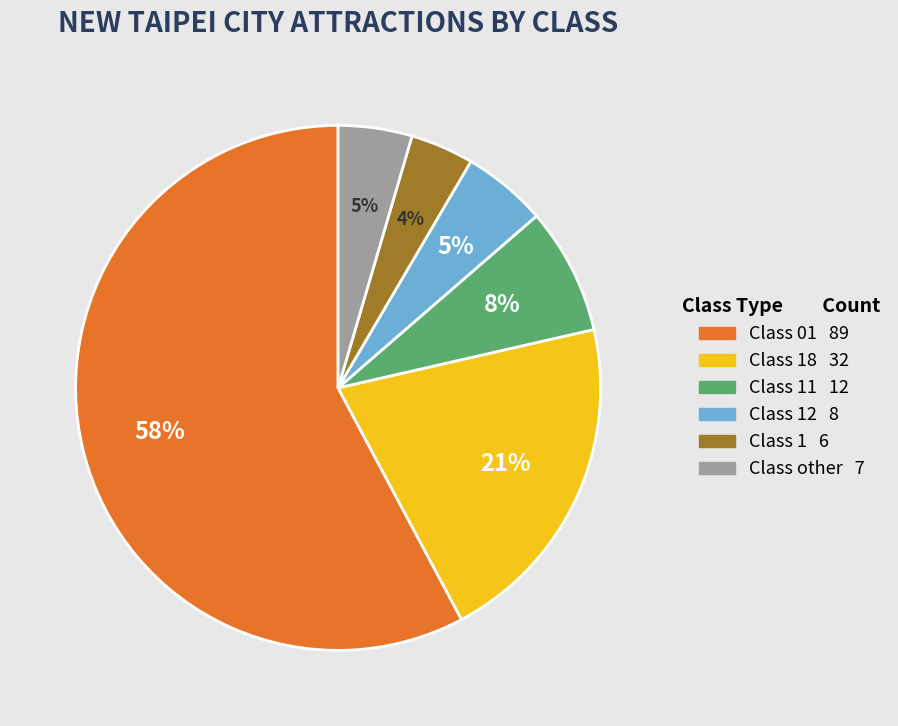

Which category accounts for the majority?

Class 01 89